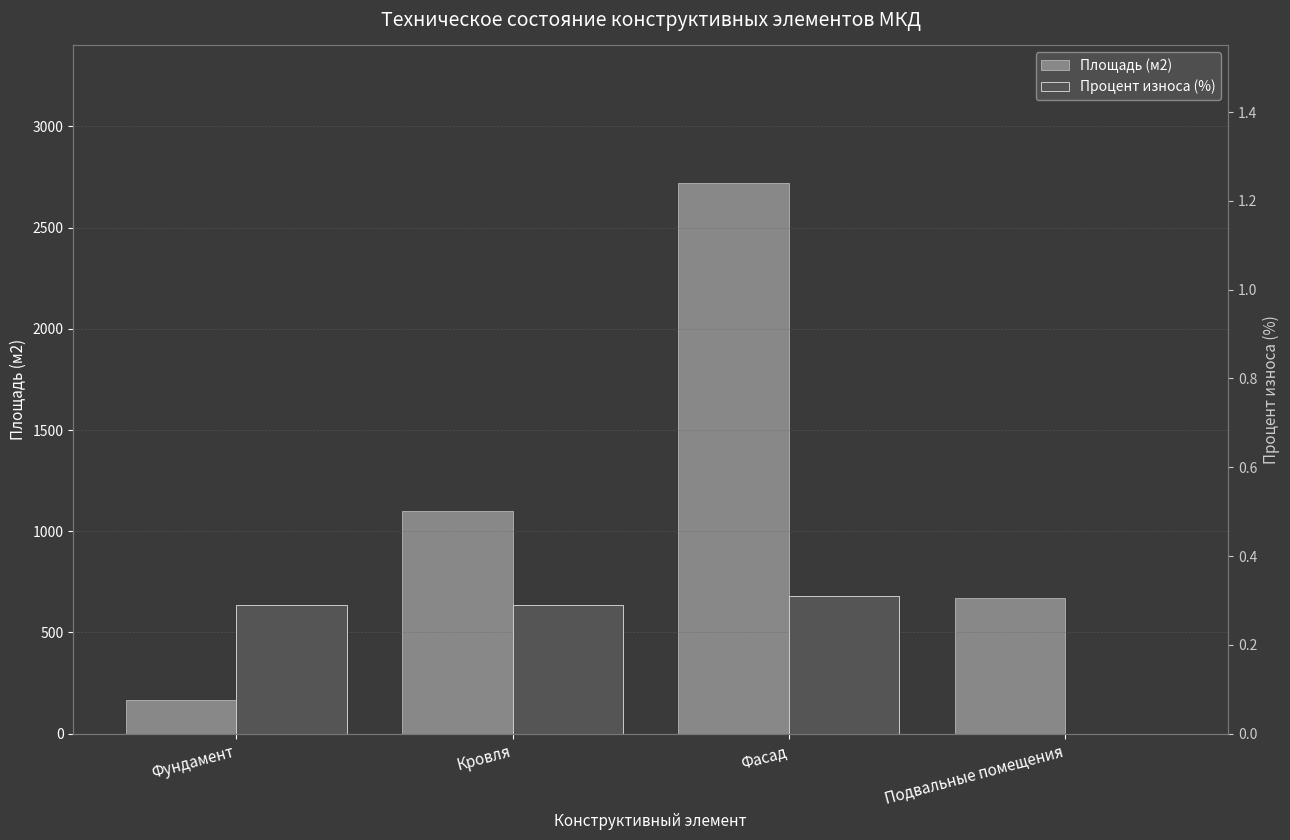

At Фундамент, list the series in order from largest to smallest.

Площадь (м2), Процент износа (%)